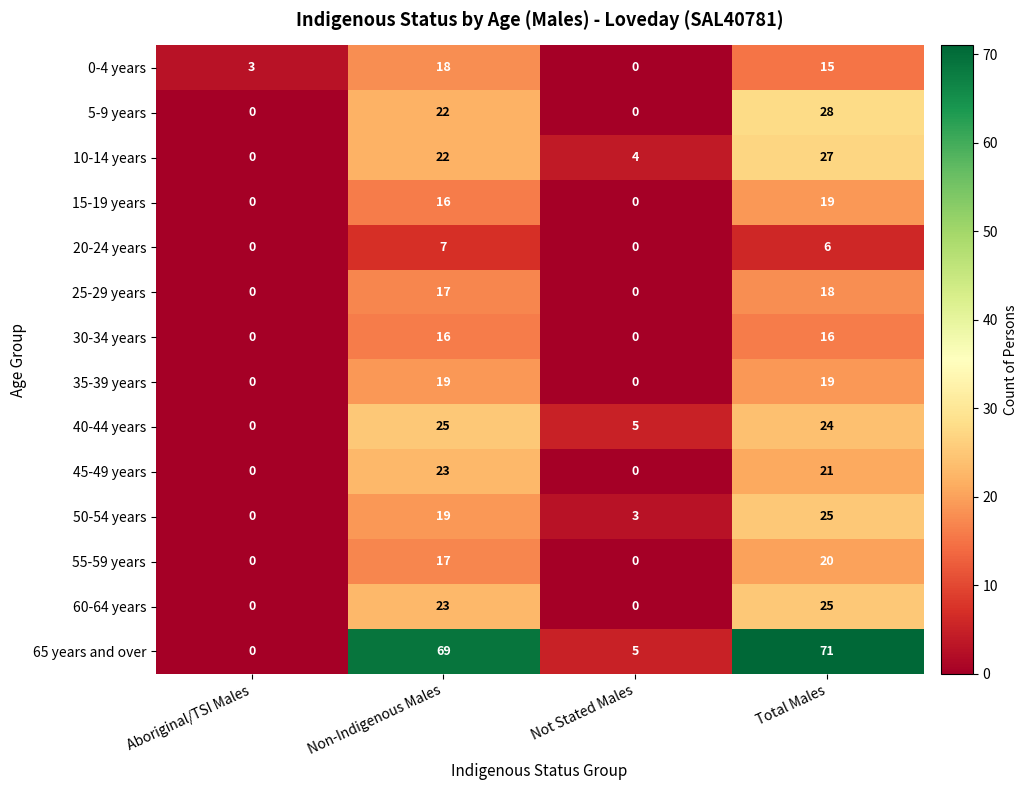

Which series has the largest total across all categories?

65 years and over